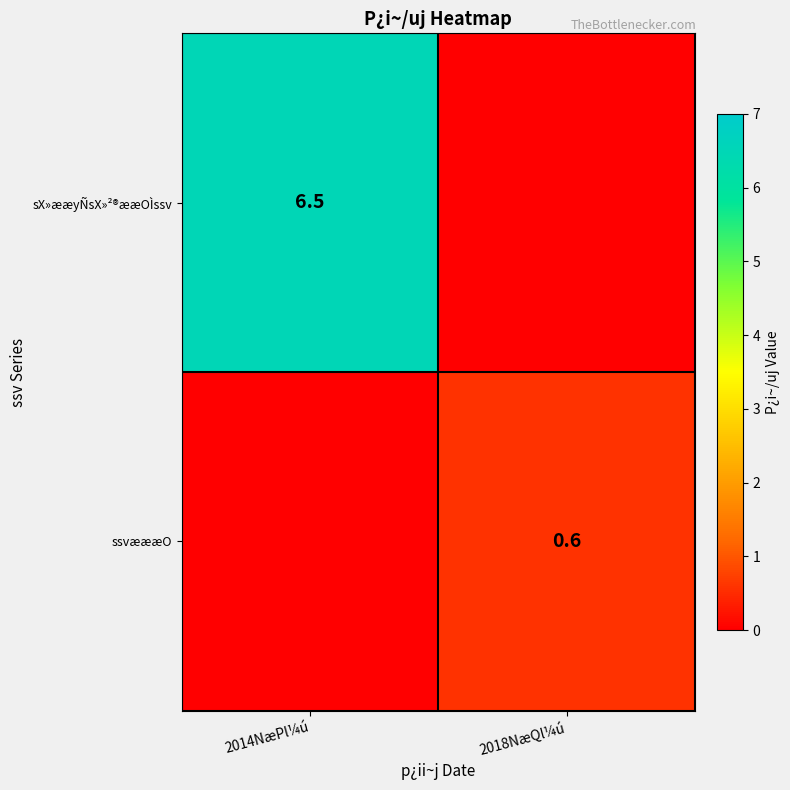

The sX»ææyÑsX»²®ææOÌssv series shows 10.9 at 2014NæPl¼ú. True or false?

False